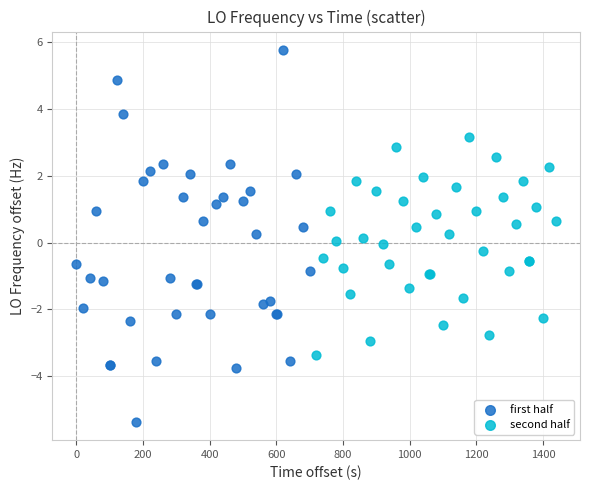

Which series contains the highest Y value?

first half